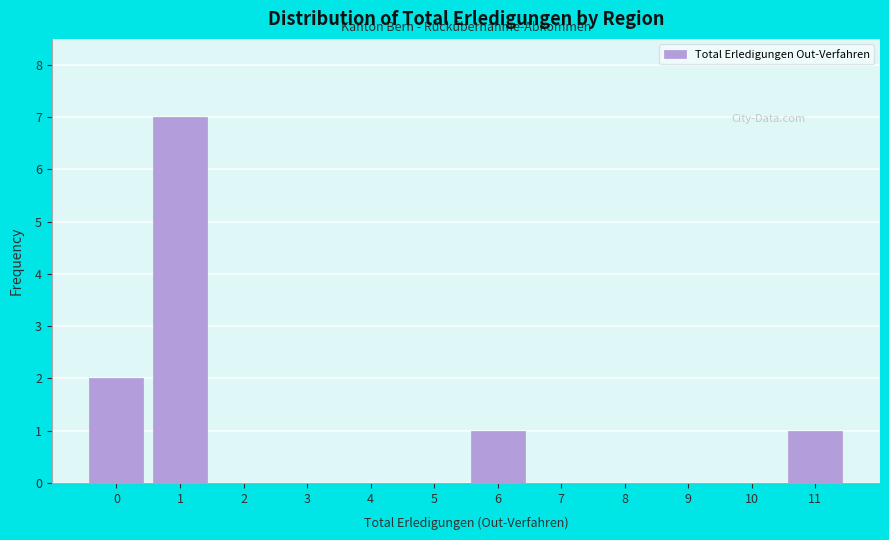

Reading left to right, what are all the values shown in this chart?

0=2	1=7	2=0	3=0	4=0	5=0	6=1	7=0	8=0	9=0	10=0	11=1